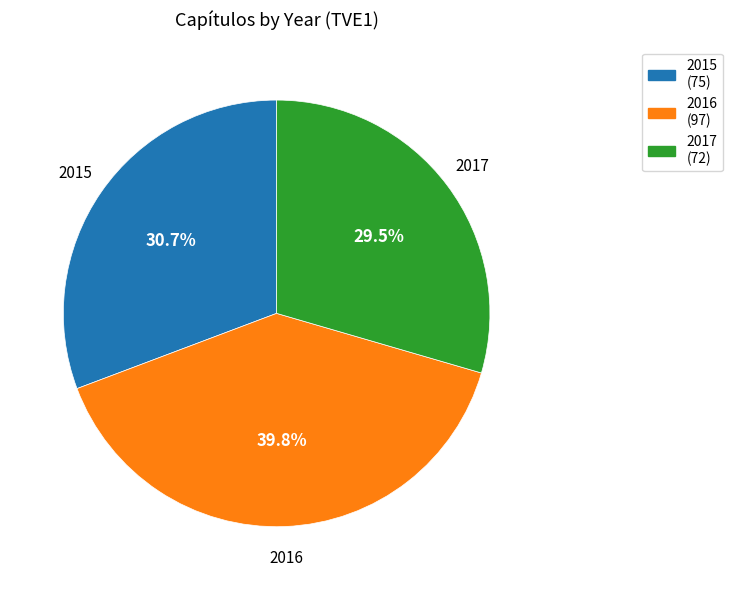

To the nearest percent, what portion does 2016 represent?

40%